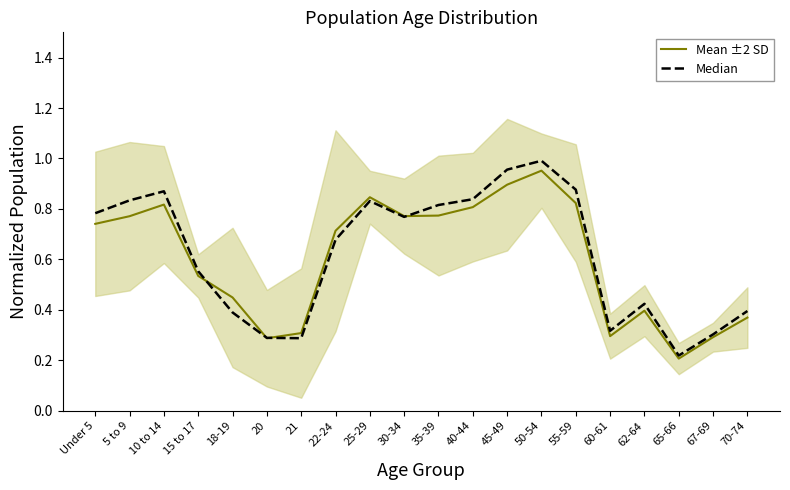

Between 35-39 and 50-54, which series saw the biggest shift?

Mean ±2 SD